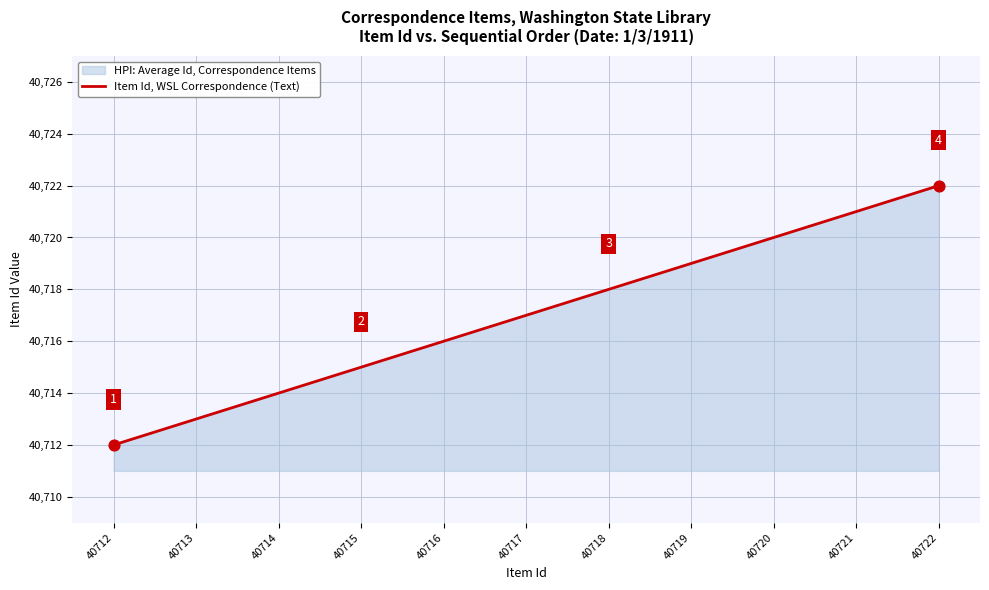

Approximately how many times larger is the value at 40718 compared to 40722?

1.0